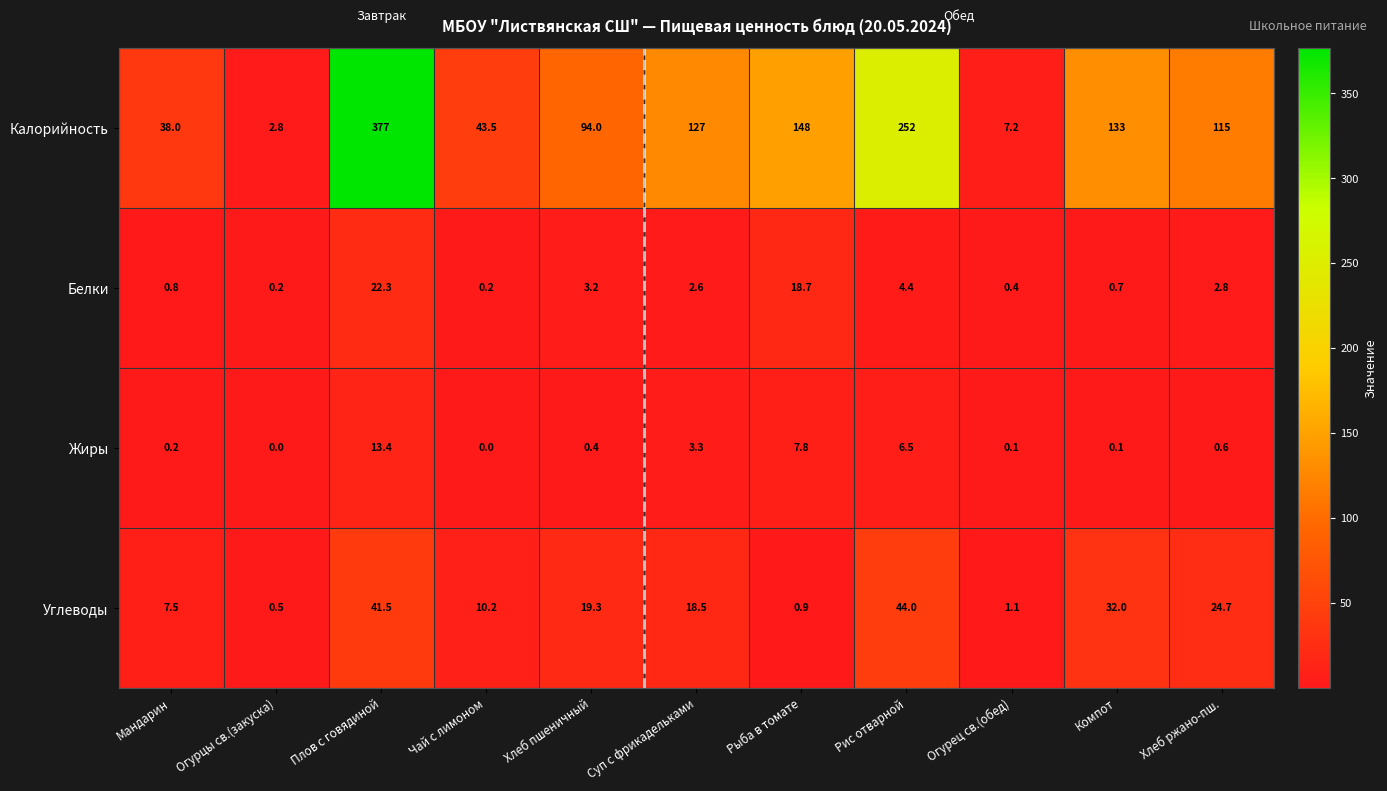

What is the maximum value for Белки?

22.3